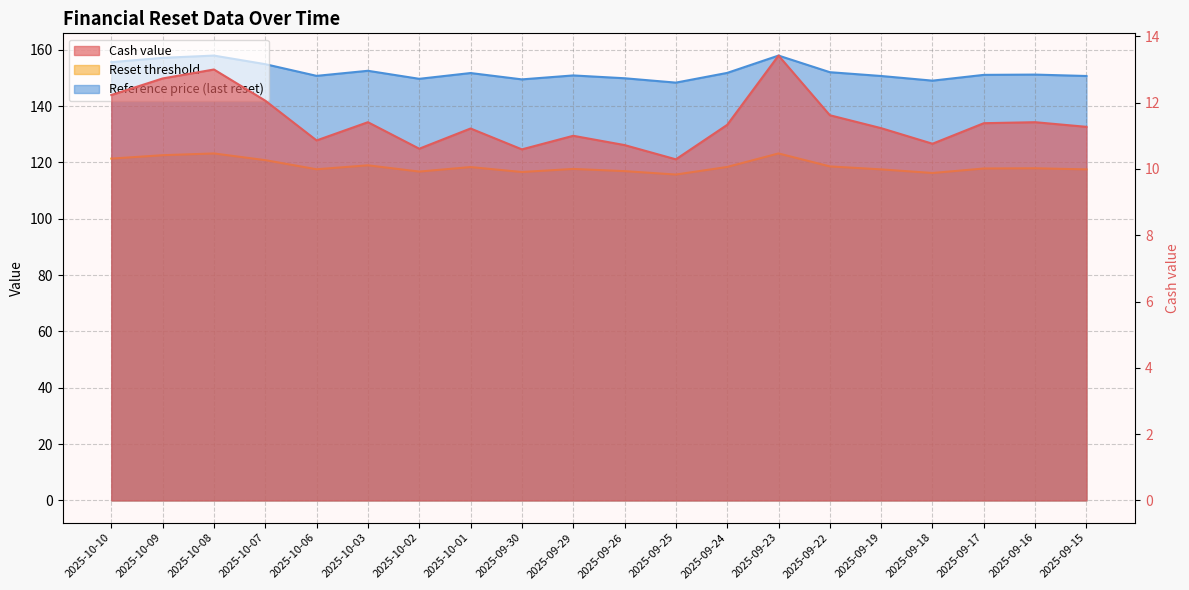

What are all the series names shown in the legend?

Cash value, Reset threshold, Reference price (last reset)